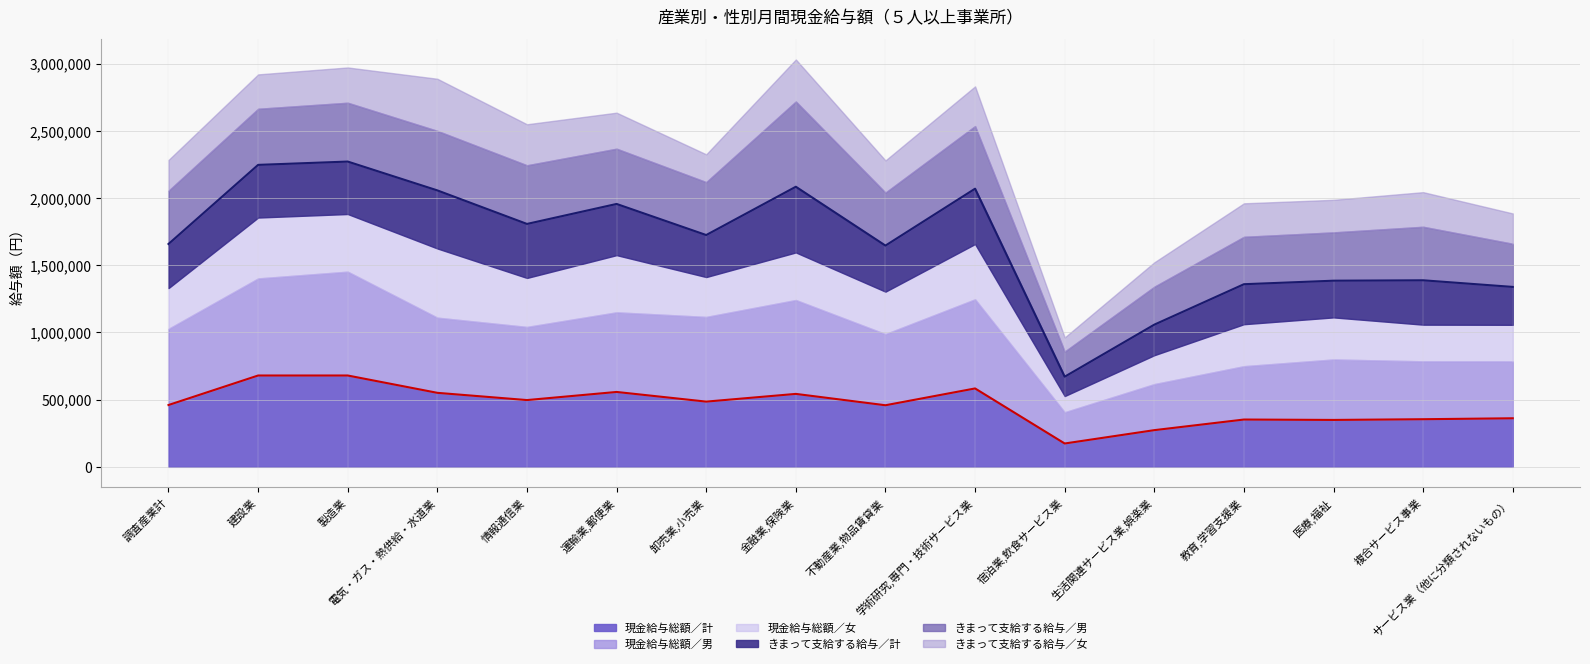

Where is 現金給与総額／計（線） nearest to the value 426525?

不動産業,物品賃貸業